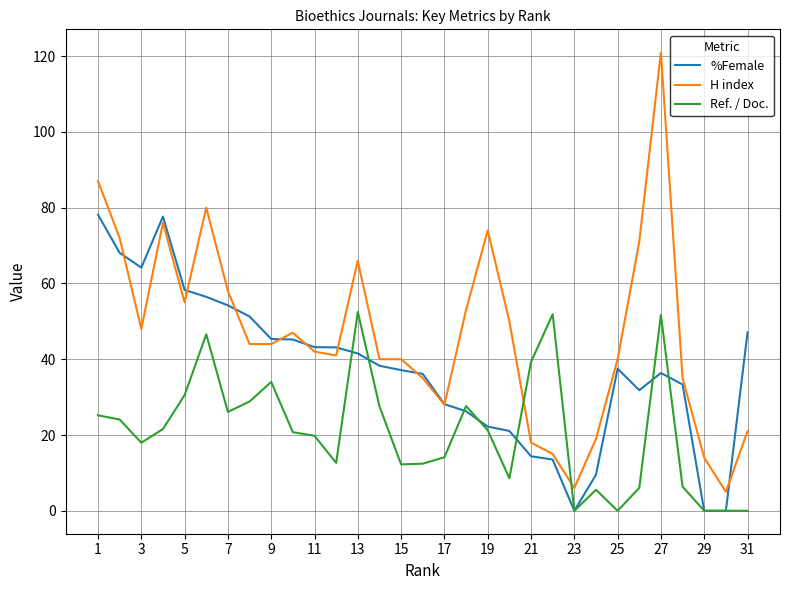

Rank the series by their average value, from lowest to highest.

Ref. / Doc., %Female, H index